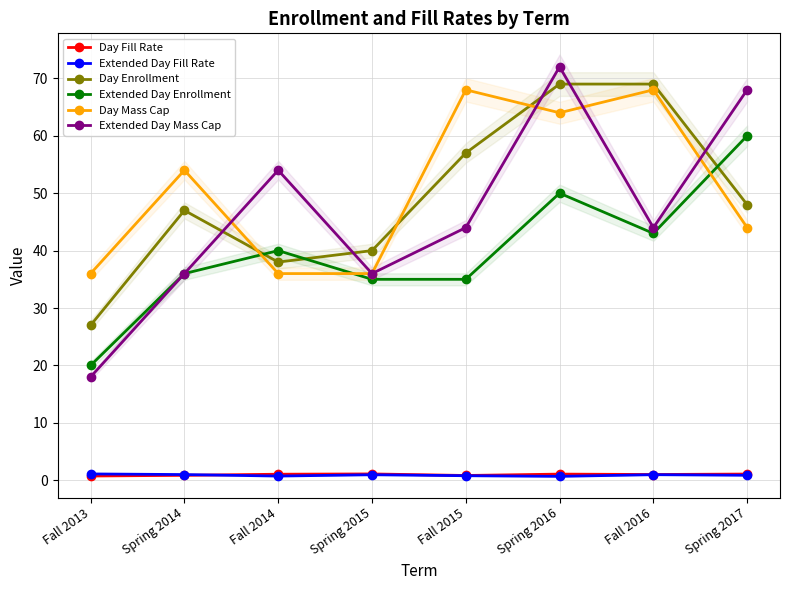

Reading right to left, what are all the values shown in this chart?

Day Fill Rate: Spring 2017=1.1	Fall 2016=1.0	Spring 2016=1.1	Fall 2015=0.8	Spring 2015=1.1	Fall 2014=1.1	Spring 2014=0.9	Fall 2013=0.8
Extended Day Fill Rate: Spring 2017=0.9	Fall 2016=1.0	Spring 2016=0.7	Fall 2015=0.8	Spring 2015=1.0	Fall 2014=0.7	Spring 2014=1.0	Fall 2013=1.1
Day Enrollment: Spring 2017=48.0	Fall 2016=69.0	Spring 2016=69.0	Fall 2015=57.0	Spring 2015=40.0	Fall 2014=38.0	Spring 2014=47.0	Fall 2013=27.0
Extended Day Enrollment: Spring 2017=60.0	Fall 2016=43.0	Spring 2016=50.0	Fall 2015=35.0	Spring 2015=35.0	Fall 2014=40.0	Spring 2014=36.0	Fall 2013=20.0
Day Mass Cap: Spring 2017=44.0	Fall 2016=68.0	Spring 2016=64.0	Fall 2015=68.0	Spring 2015=36.0	Fall 2014=36.0	Spring 2014=54.0	Fall 2013=36.0
Extended Day Mass Cap: Spring 2017=68.0	Fall 2016=44.0	Spring 2016=72.0	Fall 2015=44.0	Spring 2015=36.0	Fall 2014=54.0	Spring 2014=36.0	Fall 2013=18.0